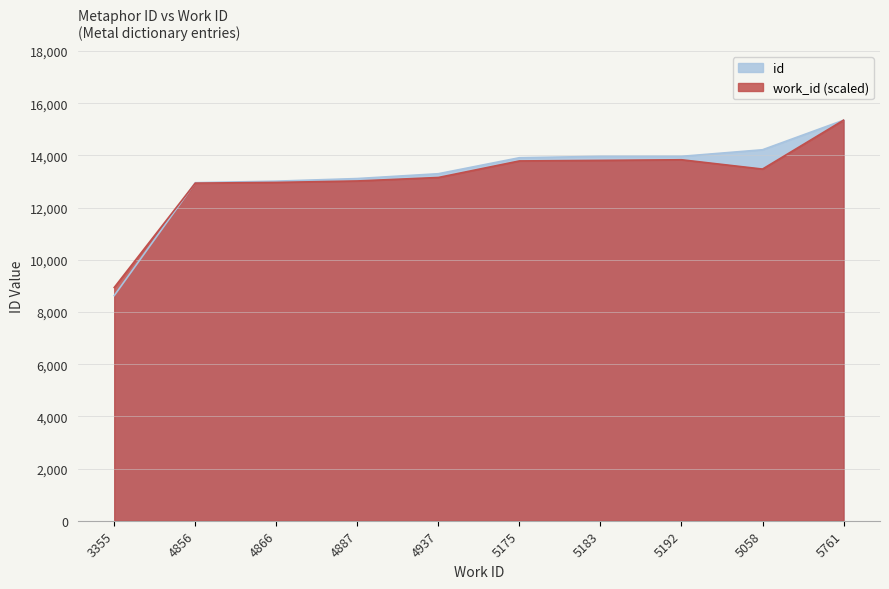

How many intersections are there between work_id and id?

1